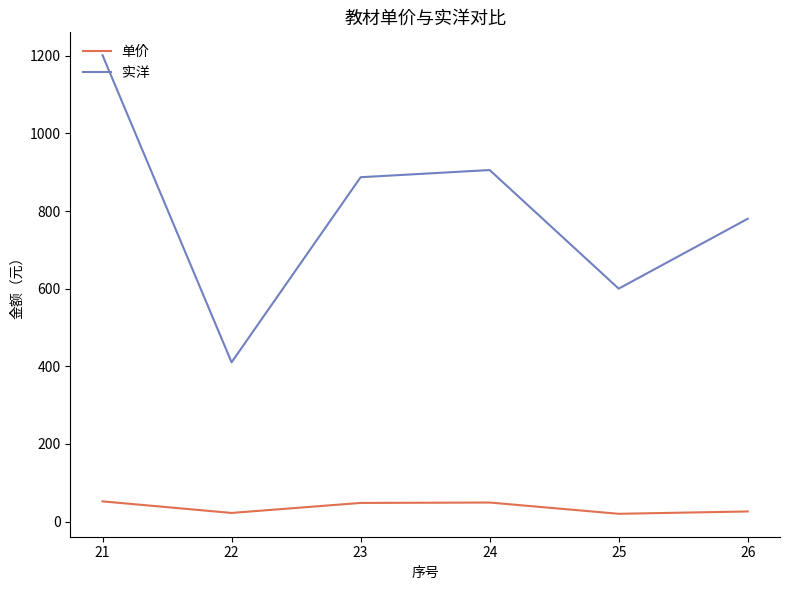

True or false: 实洋 and 单价 cross at least once.

False